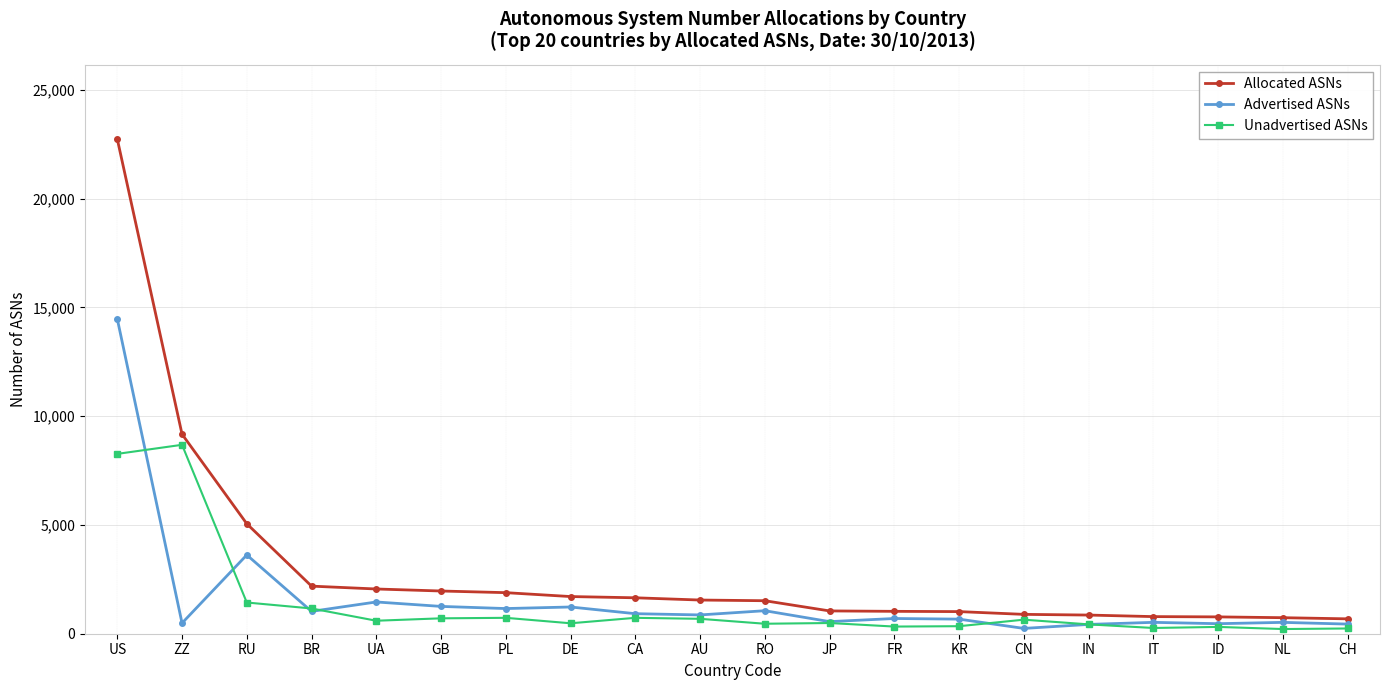

The Unadvertised ASNs series shows 264 at IT. True or false?

True